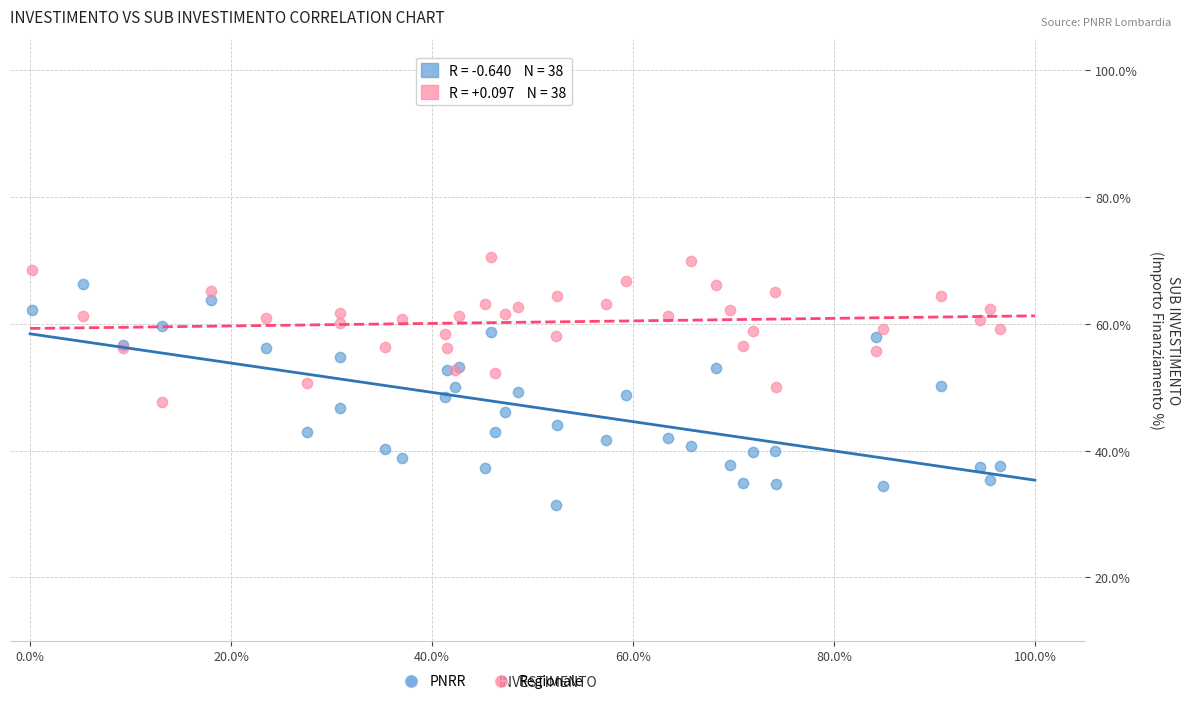

What are all the series names shown in the legend?

PNRR, Regionale